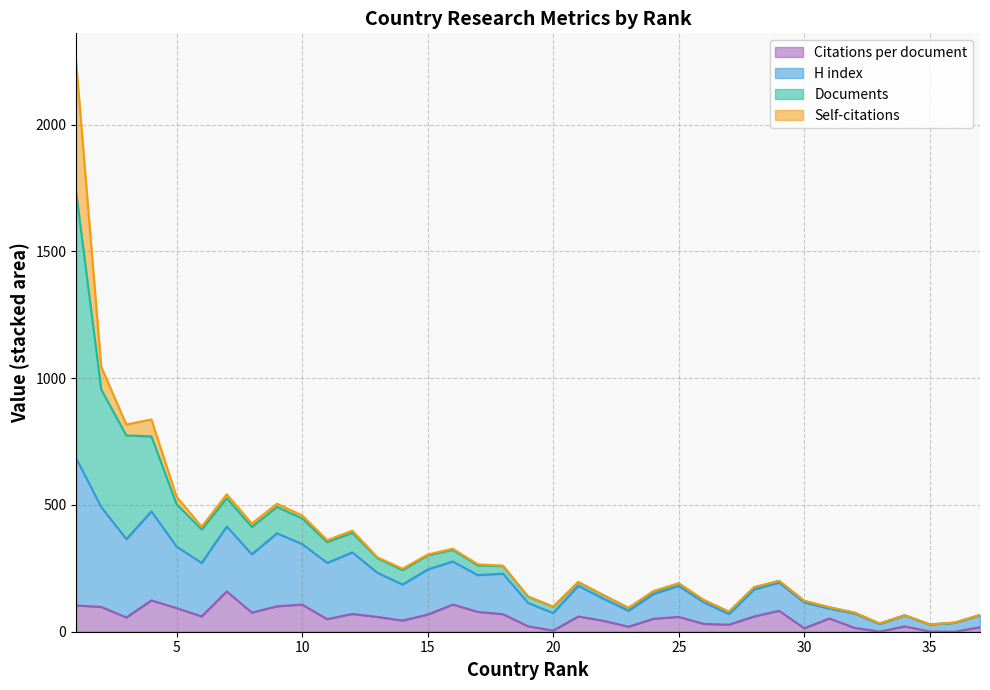

What is the highest value of the Citations per document series?

159.1